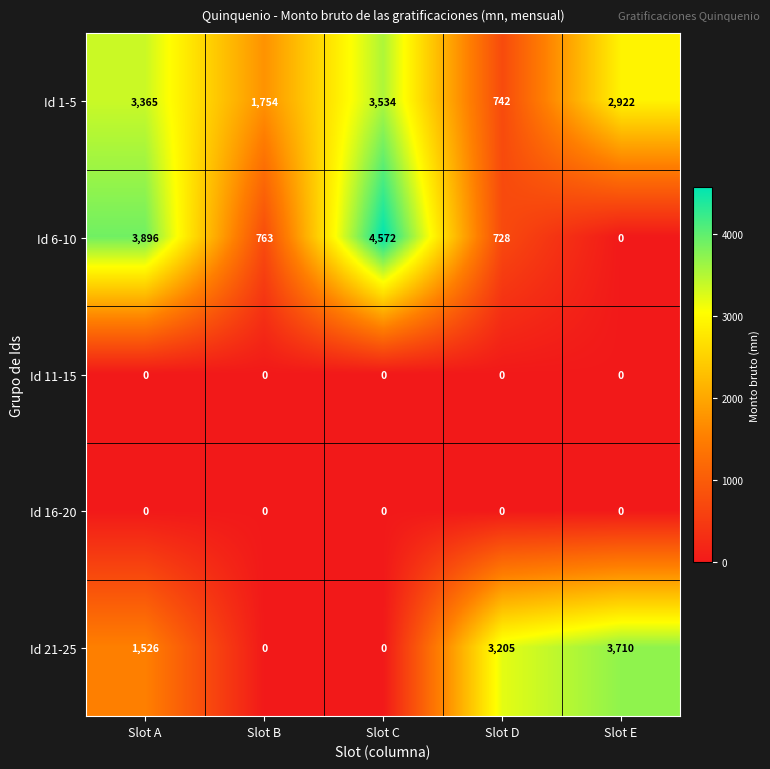

At which label does Id 6-10 reach its minimum?

Slot E